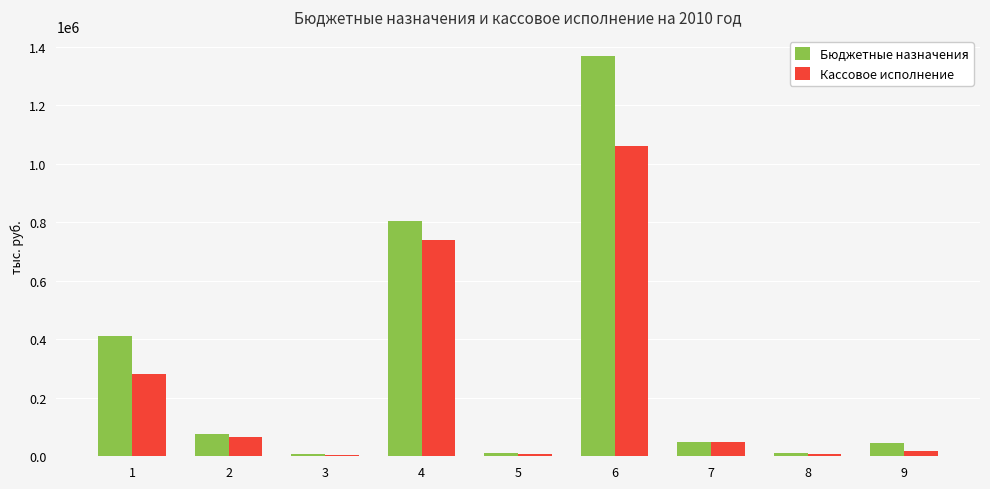

What value does the Бюджетные назначения series have at 4?

804637.8